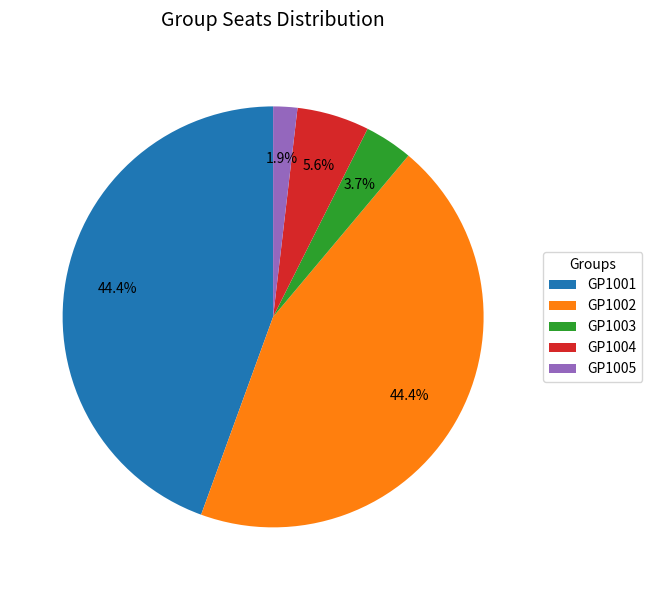

Does GP1005 represent more than half of the total?

No